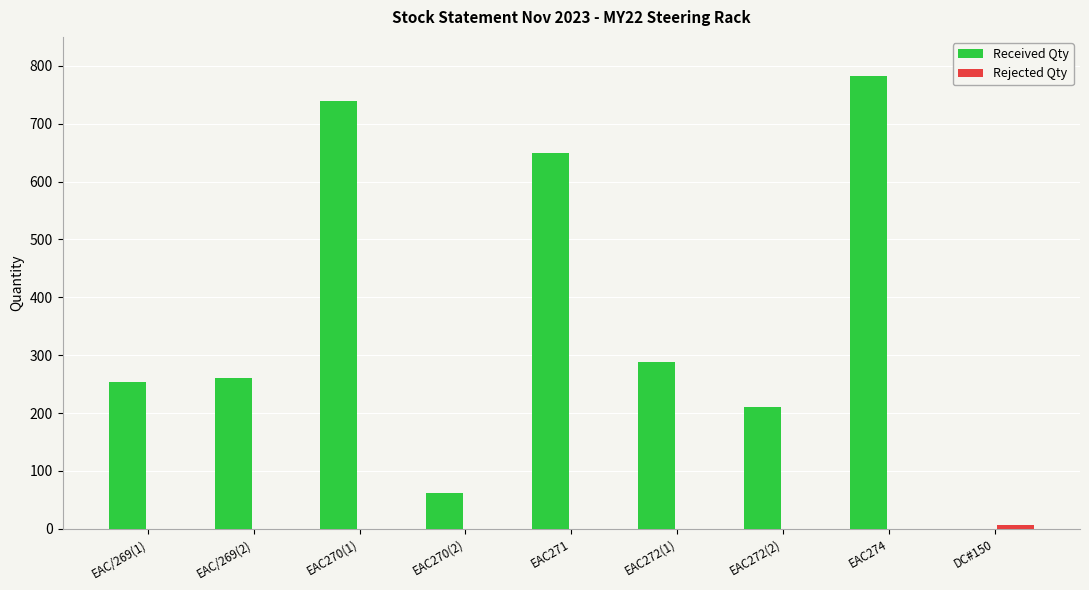

At which category is the sum across all series the highest?

EAC274